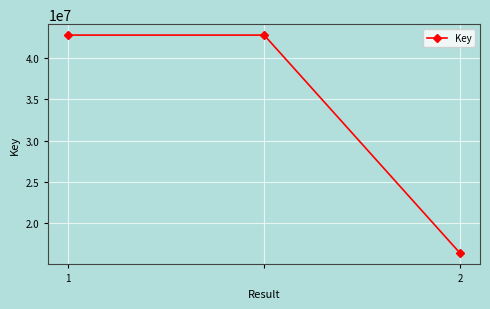

What is the average value?

33949188